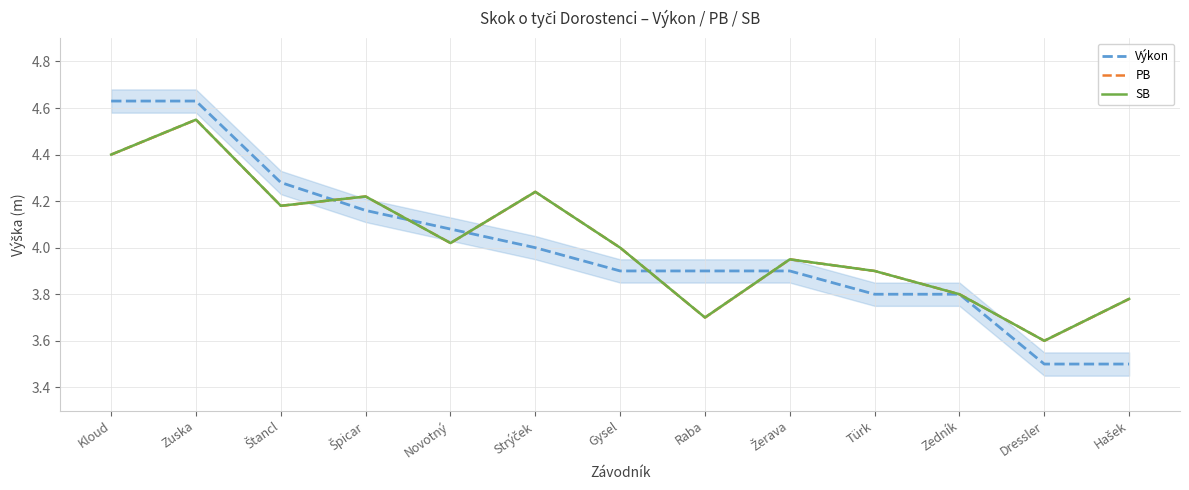

Count the number of categories in the chart.

13